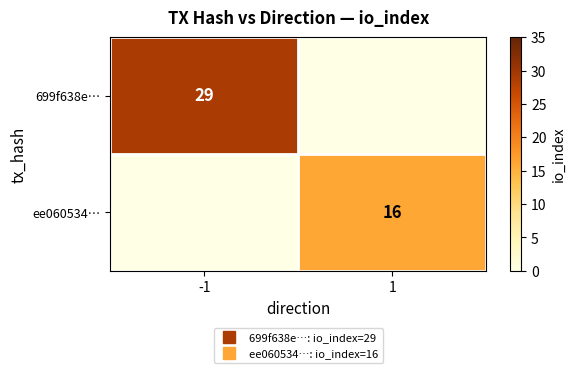

At which category is the sum across all series the highest?

-1